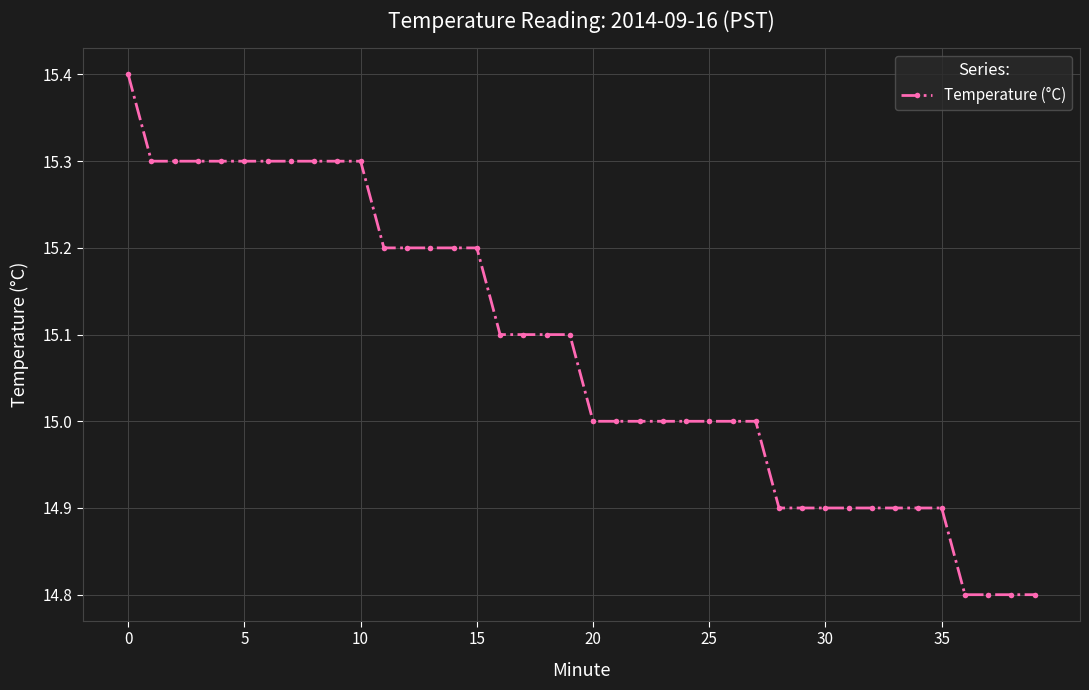

What is the greatest value displayed?

15.4